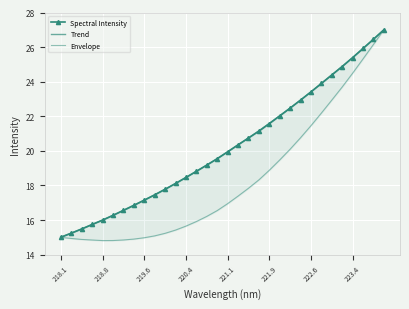

True or false: Spectral Intensity has a value of 10.4 at 13.

False